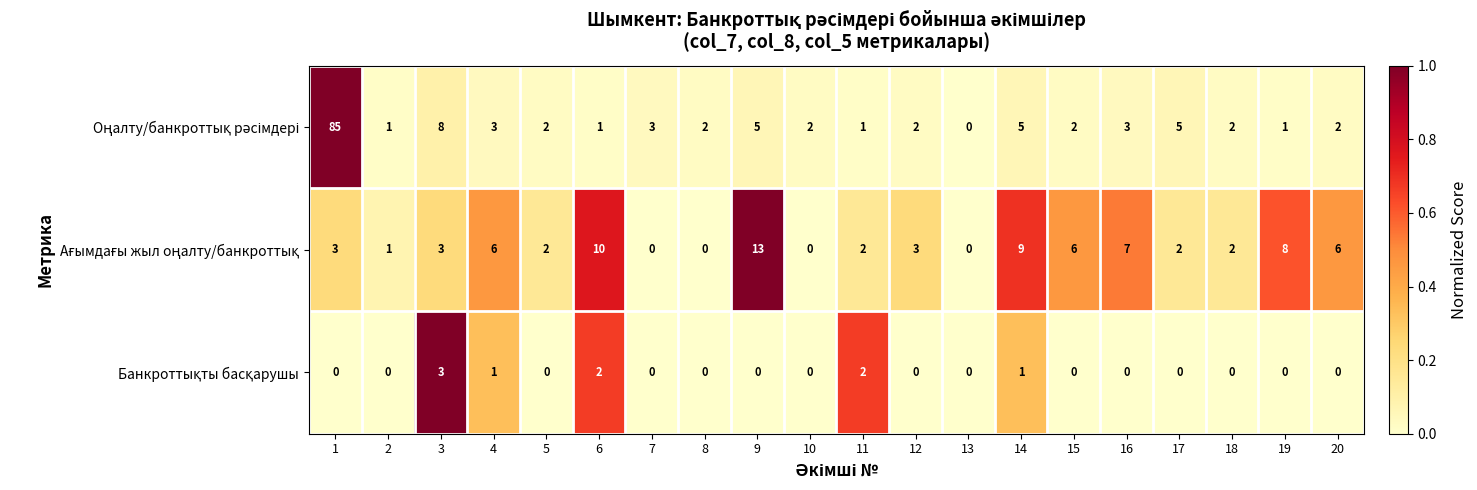

What is the maximum value shown in the chart?

85